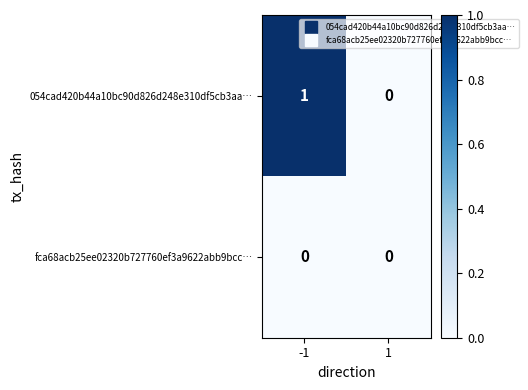

Reading left to right, list all the values displayed in this chart.

054cad420b44a10bc90d826d248e310df5cb3aa…: -1=1	1=0
fca68acb25ee02320b727760ef3a9622abb9bcc…: -1=0	1=0